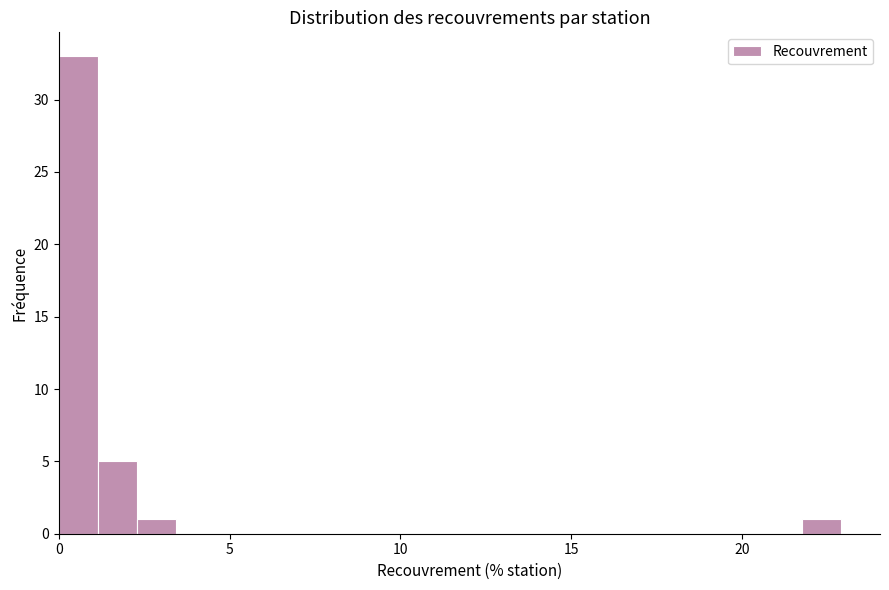

Read against the x-axis, roughly where is the centre of the tallest bar?

0.5